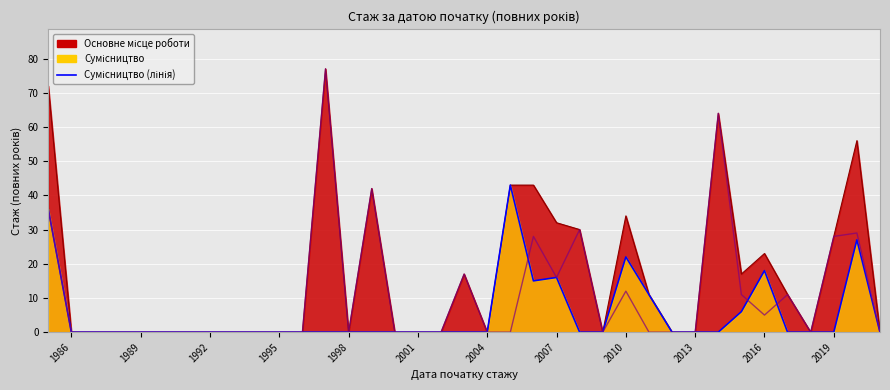

How many categories are shown in the chart?

37